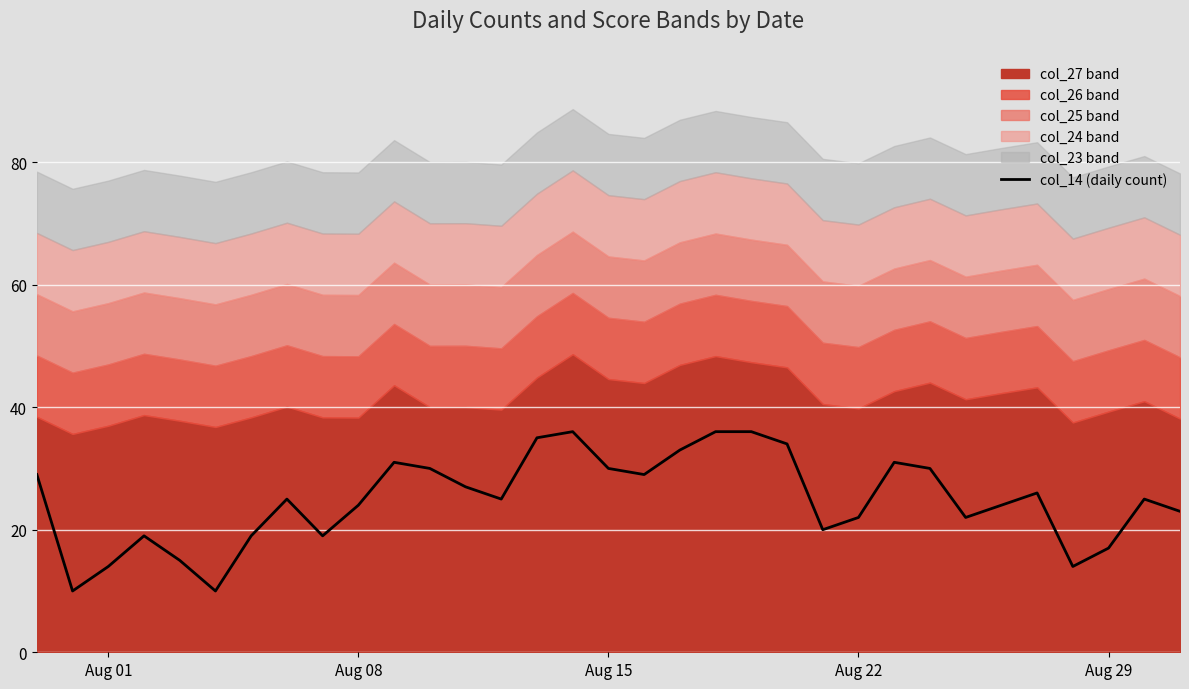

What is the average value?

25